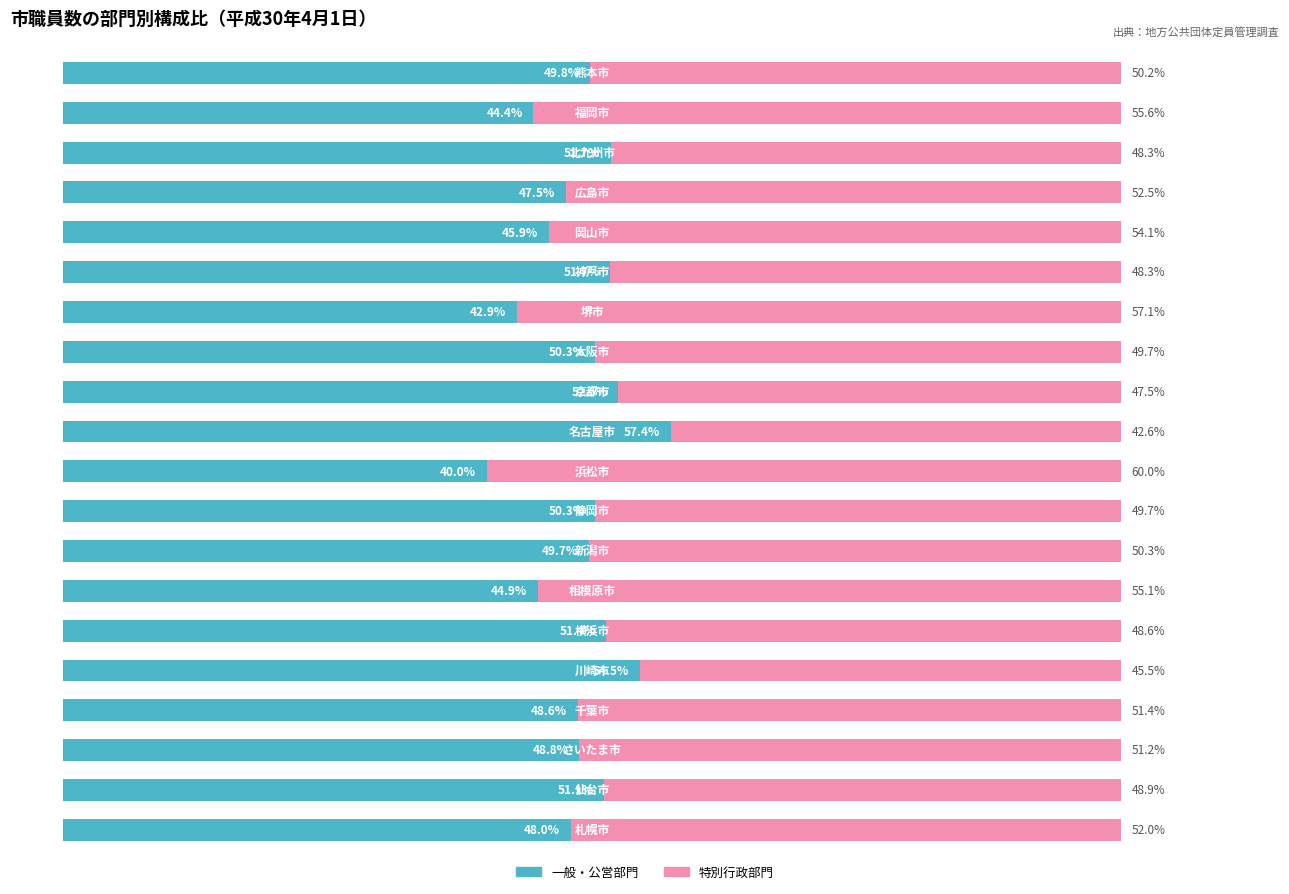

Between 120 and 13, which is larger?

120